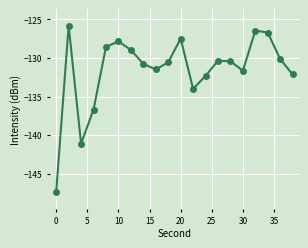

What is the minimum value shown in the chart?

-147.4